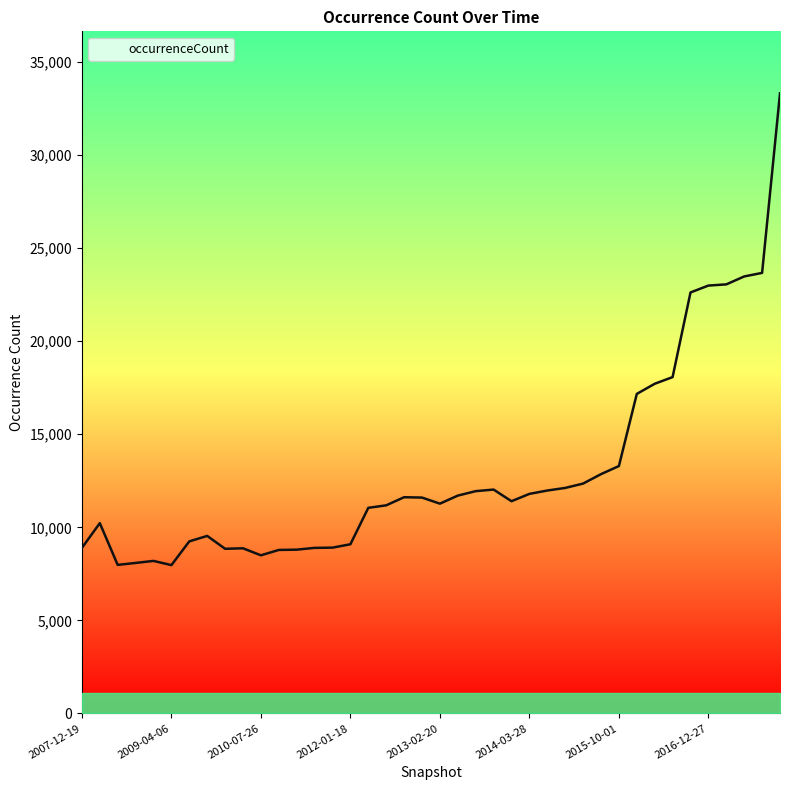

What is the difference between the maximum and minimum values?

25348